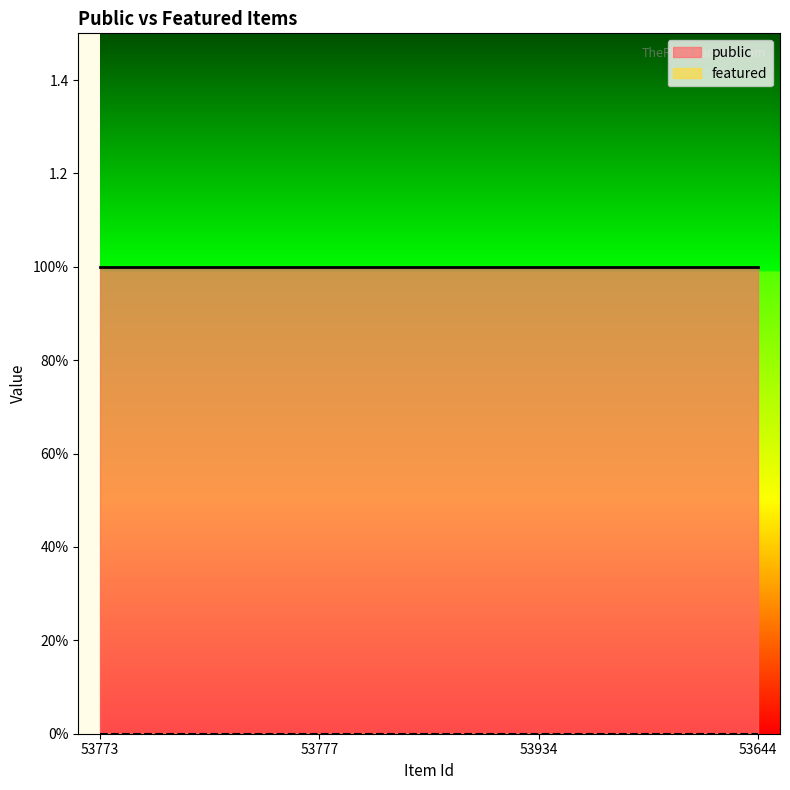

List the series in order of their overall mean, lowest first.

featured, public